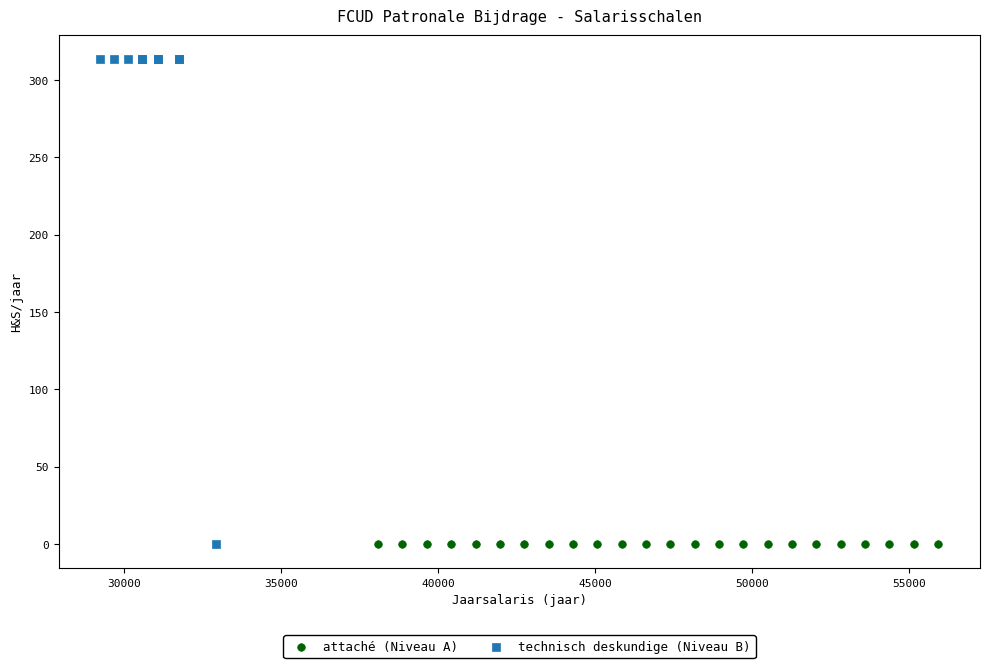

Which series reaches the maximum Y coordinate?

technisch deskundige (Niveau B)